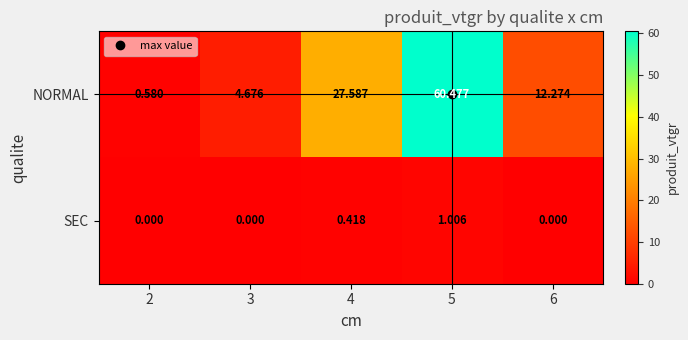

Which series has the widest spread of values?

NORMAL